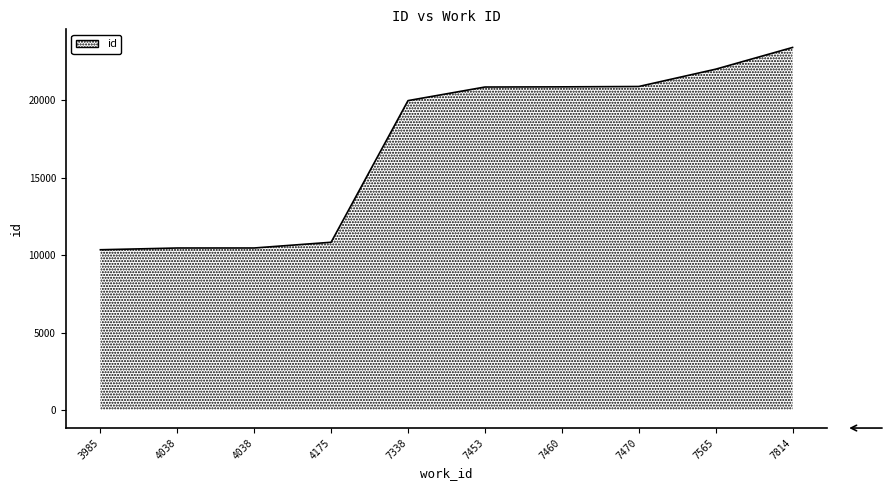

What is the sum of all values?

170181